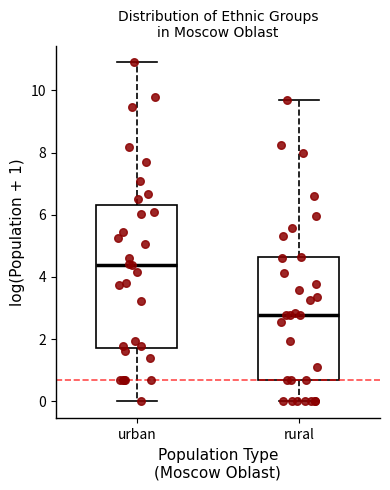

Reading left to right, transcribe this box plot: for each box, give where its median line is, the range the box spans, and where its two whiskers end, as read against the y-axis. The values are not printed on the chart, so give them approximately, as read against the axis.

urban: median 4.4, box 1.8 to 6.4, whiskers 0.0 to 10.8
rural: median 2.8, box 0.6 to 4.6, whiskers 0.0 to 9.6